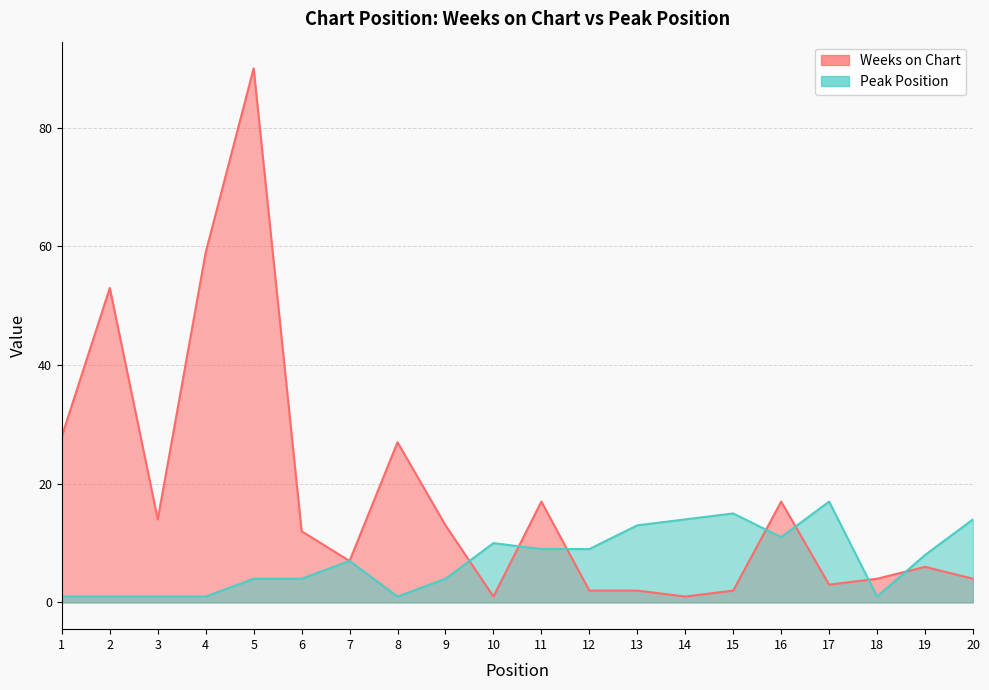

How many lines are shown in the chart?

2